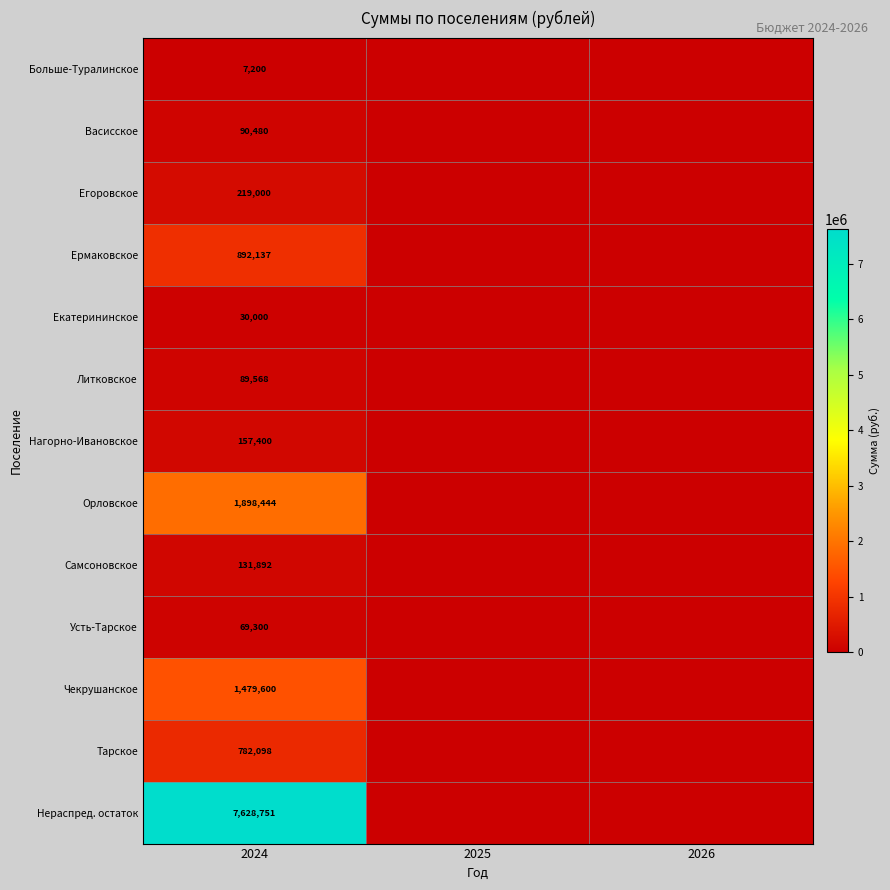

At how many categories does at least one series exceed 547715?

1